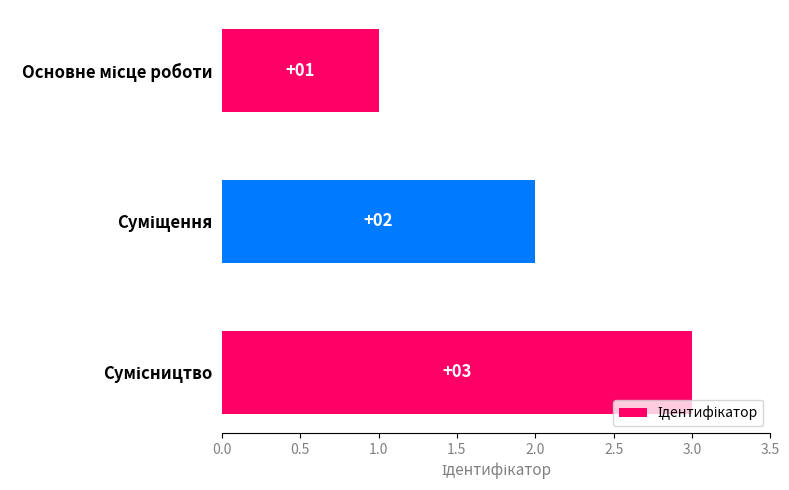

How many values are below 2?

1